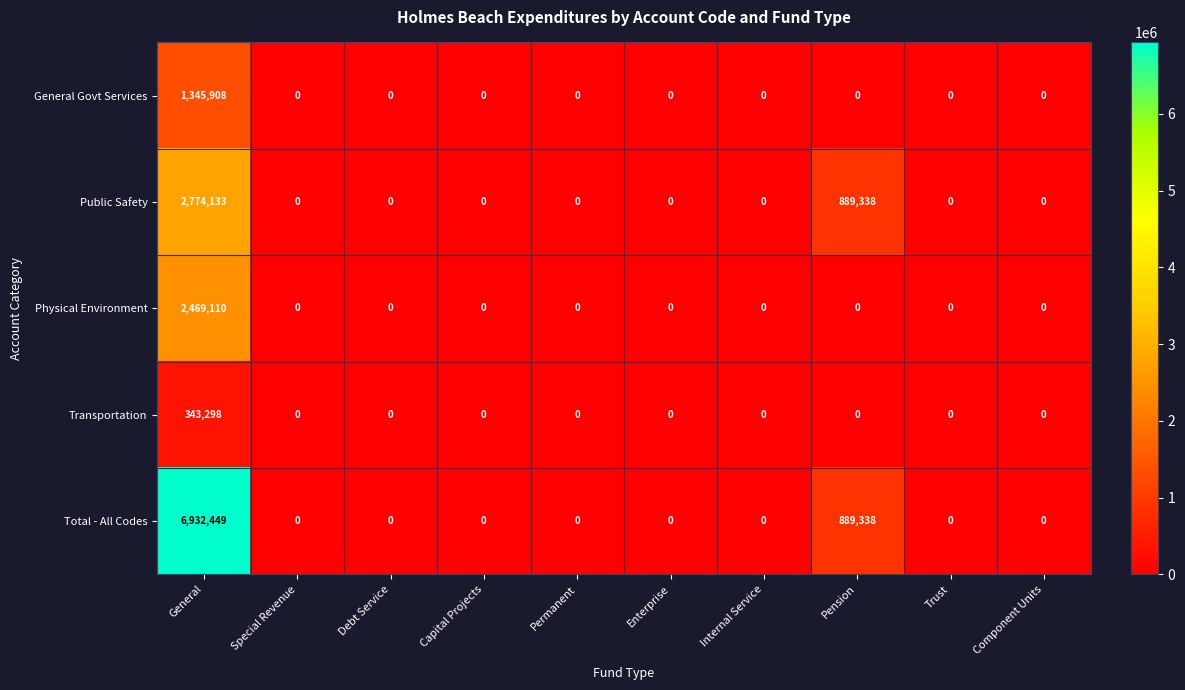

The Physical Environment series shows 1467918 at General. True or false?

False